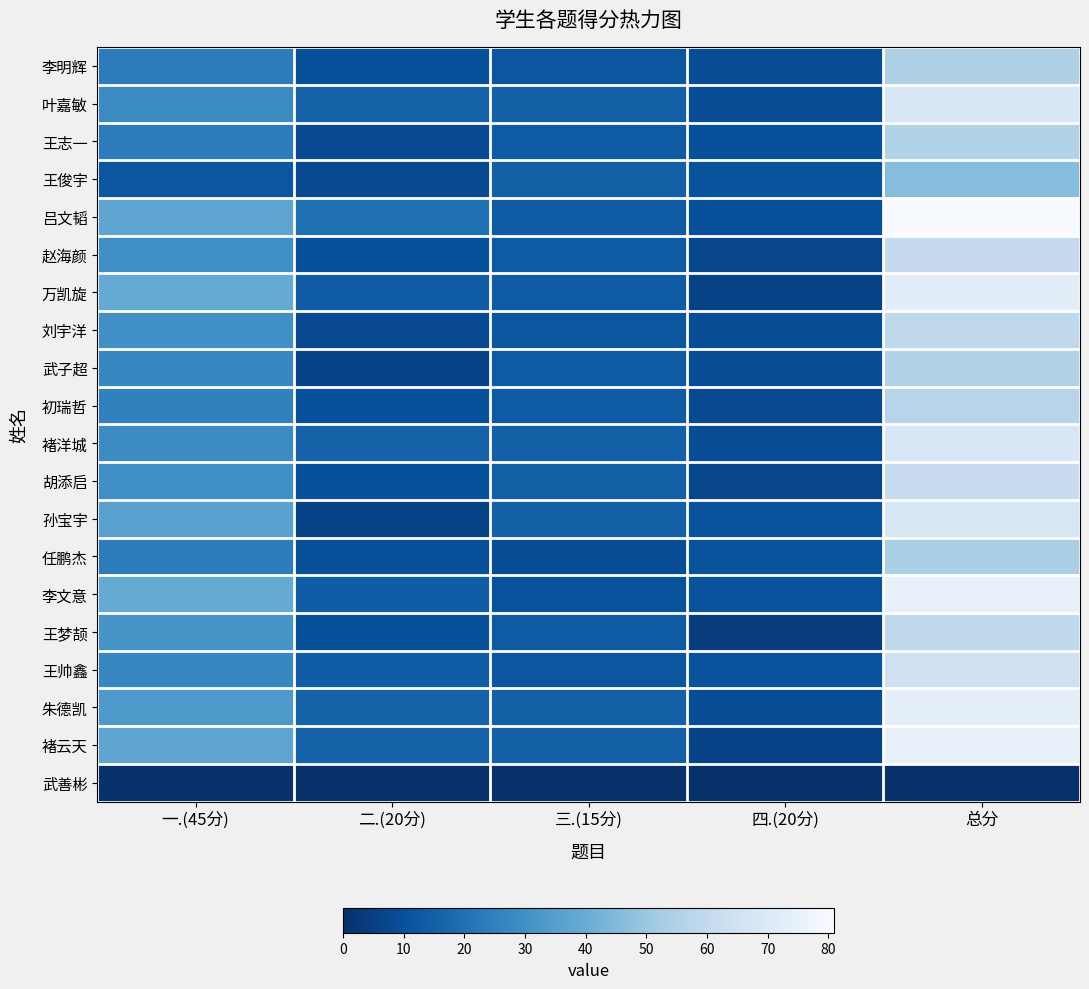

Reading left to right, what are all the values shown in this chart?

李明辉: 一.(45分)=24.0	二.(20分)=10.0	三.(15分)=12.0	四.(20分)=9.0	总分=55.0
叶嘉敏: 一.(45分)=28.5	二.(20分)=16.0	三.(15分)=15.0	四.(20分)=9.0	总分=68.5
王志一: 一.(45分)=24.0	二.(20分)=8.0	三.(15分)=13.5	四.(20分)=10.0	总分=55.5
王俊宇: 一.(45分)=12.0	二.(20分)=8.0	三.(15分)=15.0	四.(20分)=11.0	总分=46.0
吕文韬: 一.(45分)=37.5	二.(20分)=20.0	三.(15分)=13.5	四.(20分)=10.0	总分=81.0
赵海颜: 一.(45分)=30.0	二.(20分)=10.0	三.(15分)=13.5	四.(20分)=7.0	总分=60.5
万凯旋: 一.(45分)=39.0	二.(20分)=14.0	三.(15分)=13.5	四.(20分)=6.0	总分=72.5
刘宇洋: 一.(45分)=30.0	二.(20分)=8.0	三.(15分)=12.0	四.(20分)=9.0	总分=59.0
武子超: 一.(45分)=27.0	二.(20分)=6.0	三.(15分)=13.5	四.(20分)=9.0	总分=55.5
初瑞哲: 一.(45分)=25.5	二.(20分)=10.0	三.(15分)=13.5	四.(20分)=8.0	总分=57.0
褚洋城: 一.(45分)=28.5	二.(20分)=16.0	三.(15分)=15.0	四.(20分)=9.0	总分=68.5
胡添启: 一.(45分)=30.0	二.(20分)=10.0	三.(15分)=15.0	四.(20分)=7.0	总分=62.0
孙宝宇: 一.(45分)=36.0	二.(20分)=6.0	三.(15分)=15.0	四.(20分)=11.0	总分=68.0
任鹏杰: 一.(45分)=24.0	二.(20分)=10.0	三.(15分)=9.0	四.(20分)=11.0	总分=54.0
李文意: 一.(45分)=39.0	二.(20分)=14.0	三.(15分)=10.5	四.(20分)=11.0	总分=74.5
王梦颉: 一.(45分)=31.5	二.(20分)=10.0	三.(15分)=13.5	四.(20分)=4.0	总分=59.0
王帅鑫: 一.(45分)=27.0	二.(20分)=14.0	三.(15分)=12.0	四.(20分)=11.0	总分=64.0
朱德凯: 一.(45分)=33.0	二.(20分)=16.0	三.(15分)=15.0	四.(20分)=9.0	总分=73.0
褚云天: 一.(45分)=37.5	二.(20分)=16.0	三.(15分)=15.0	四.(20分)=6.0	总分=74.5
武善彬: 一.(45分)=0.0	二.(20分)=0.0	三.(15分)=0.0	四.(20分)=0.0	总分=0.0